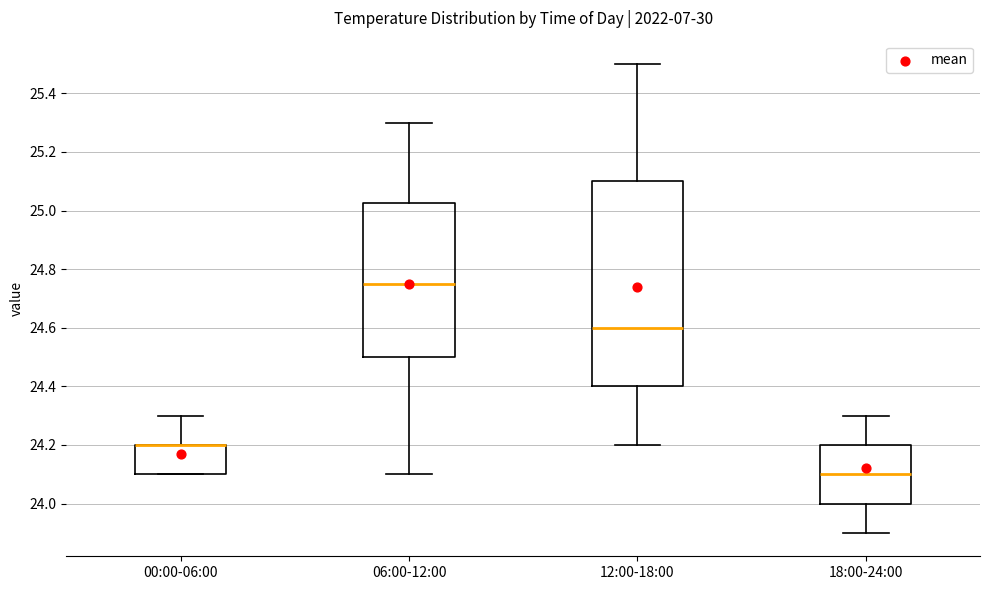

Reading left to right, read every box against the y-axis: the position of its median line, the range the box covers, and the ends of its whiskers. The values are not printed on the chart, so give them approximately, as read against the axis.

00:00-06:00: median 24.20 (drawn on the box's upper edge), box 24.10 to 24.20, whiskers 24.10 to 24.30
06:00-12:00: median 24.76, box 24.50 to 25.02, whiskers 24.10 to 25.30
12:00-18:00: median 24.60, box 24.40 to 25.10, whiskers 24.20 to 25.50
18:00-24:00: median 24.10, box 24.00 to 24.20, whiskers 23.90 to 24.30